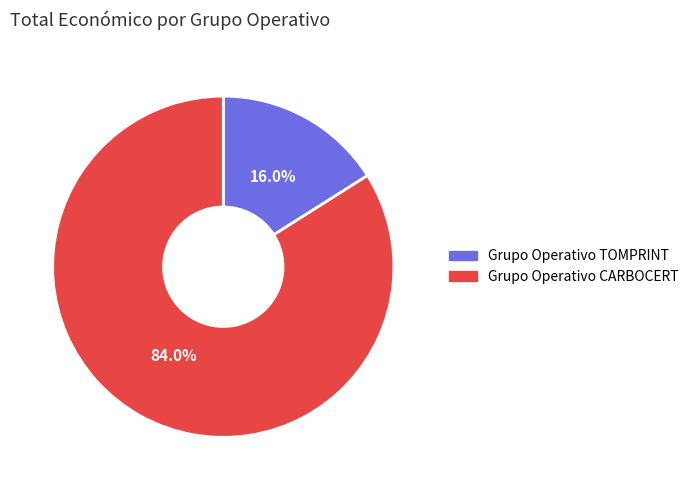

What is the largest slice in the pie chart?

Grupo Operativo CARBOCERT